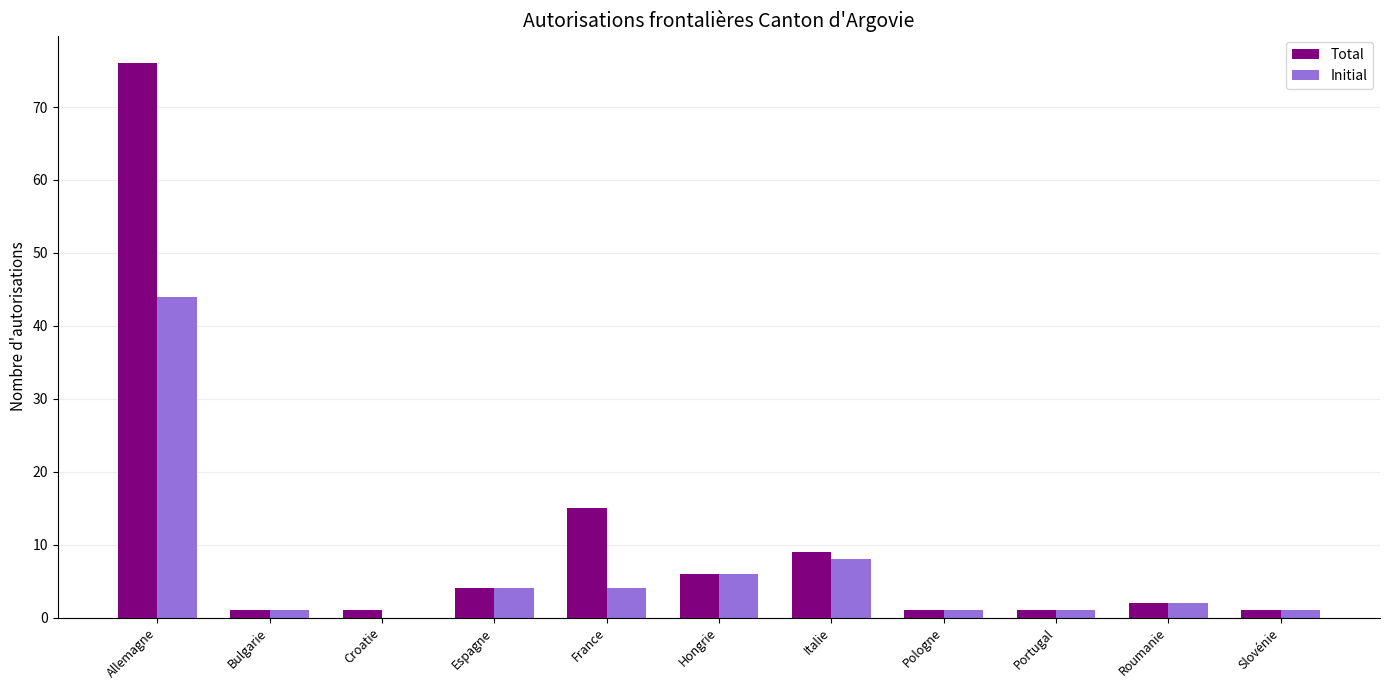

Which series has the largest total across all categories?

Total